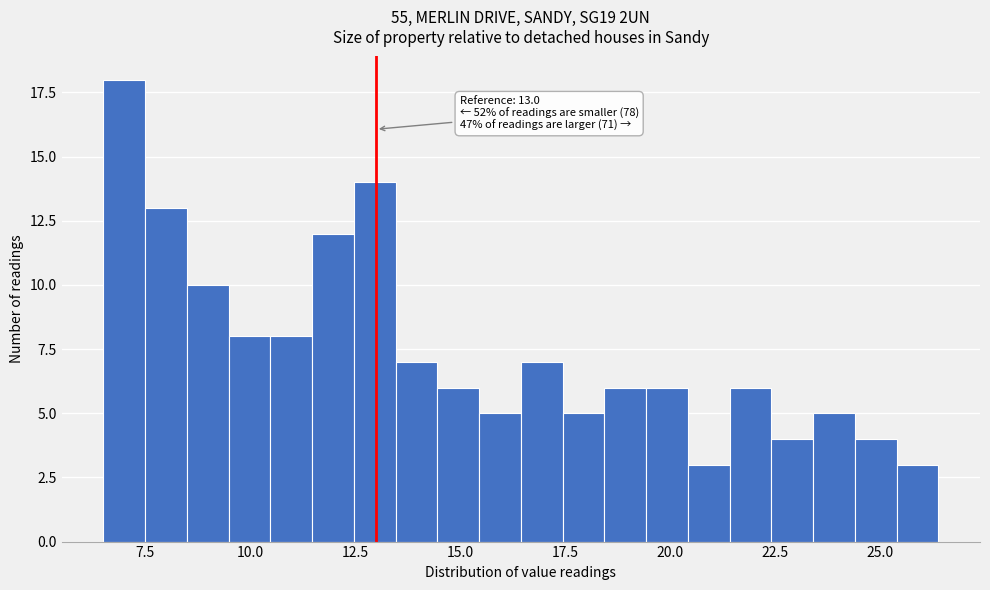

Around what value on the x-axis is the tallest bar? Give the approximate position of its centre, as read against the axis.

7.0